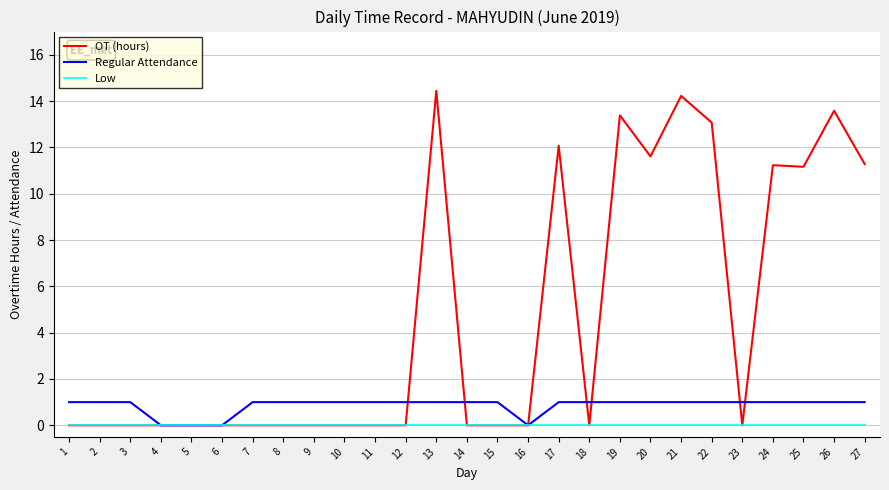

What is the sum of all OT (hours) values?

126.0